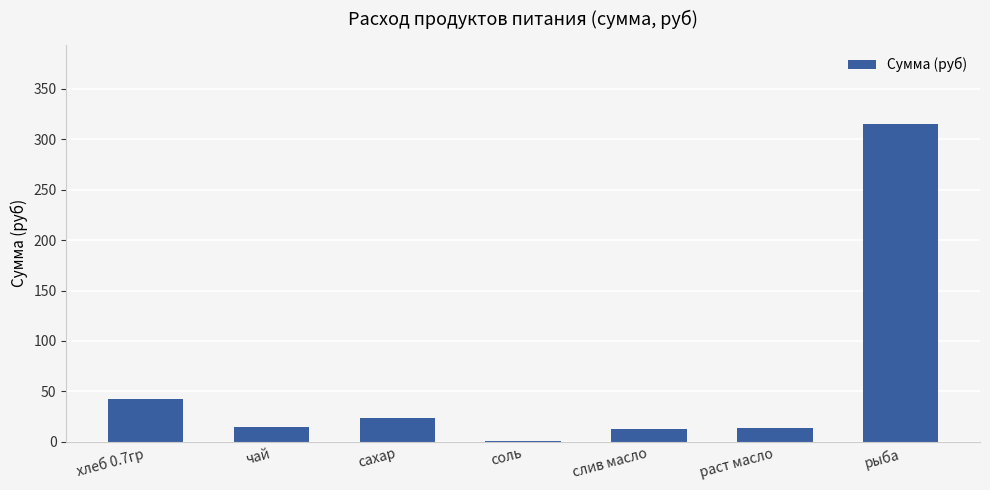

What is the change in value from хлеб 0.7гр to раст масло?

-29.1